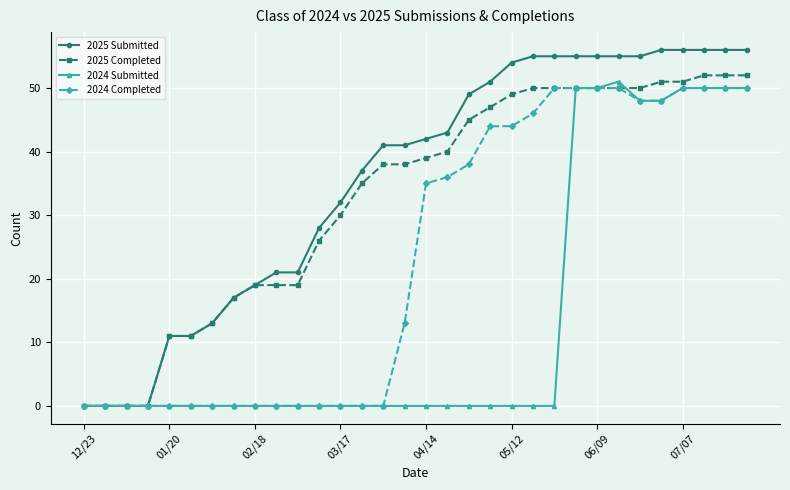

What are all the series names shown in the legend?

2025 Submitted, 2025 Completed, 2024 Submitted, 2024 Completed